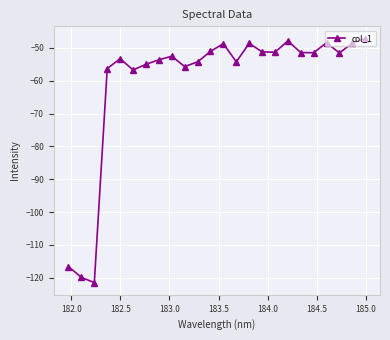

What is the value of the 23rd point from the left?

-48.6